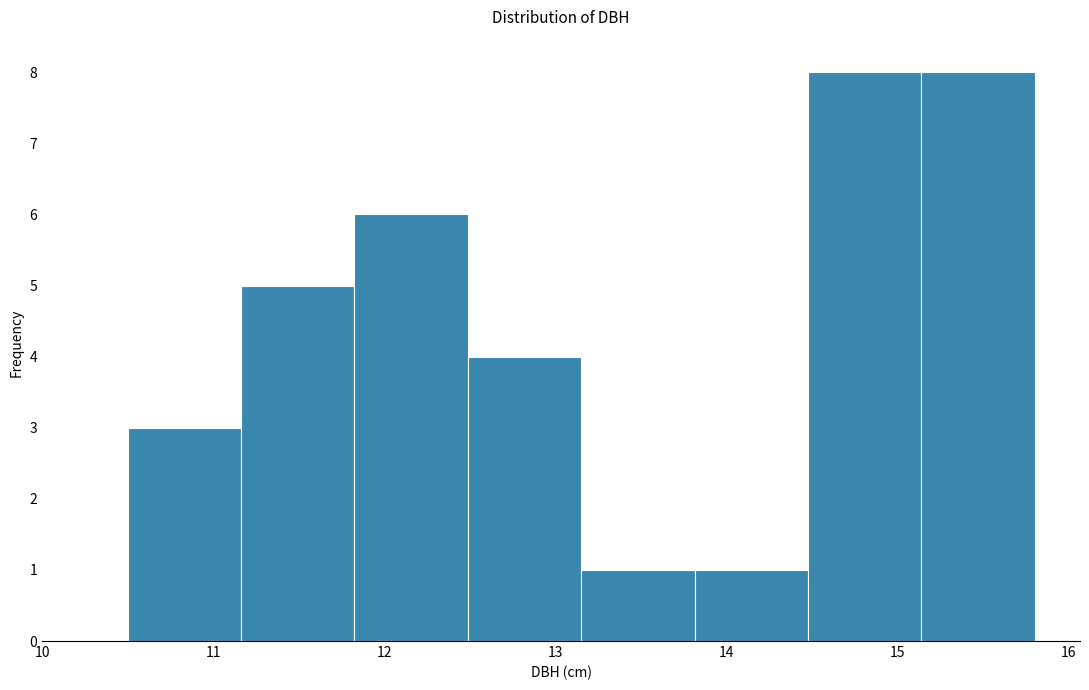

What is the height of the bar covering 11.8 to 12.5 on the x-axis? Neither the bar edges nor the heights are printed on the chart, so give them approximately, as read against the axes.

6